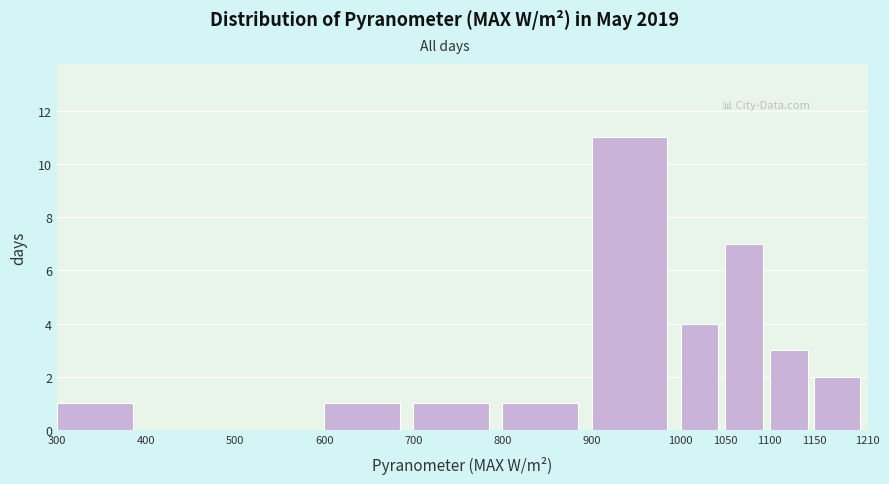

Reading left to right, list every bar in this chart as the range it spans on the x-axis followed by its height. The values are not printed on the chart, so give them approximately, as read against the axis.

300 to 400: 1
400 to 500: 0
500 to 600: 0
600 to 700: 1
700 to 800: 1
800 to 900: 1
900 to 1000: 11
1000 to 1050: 4
1050 to 1100: 7
1100 to 1150: 3
1150 to 1210: 2